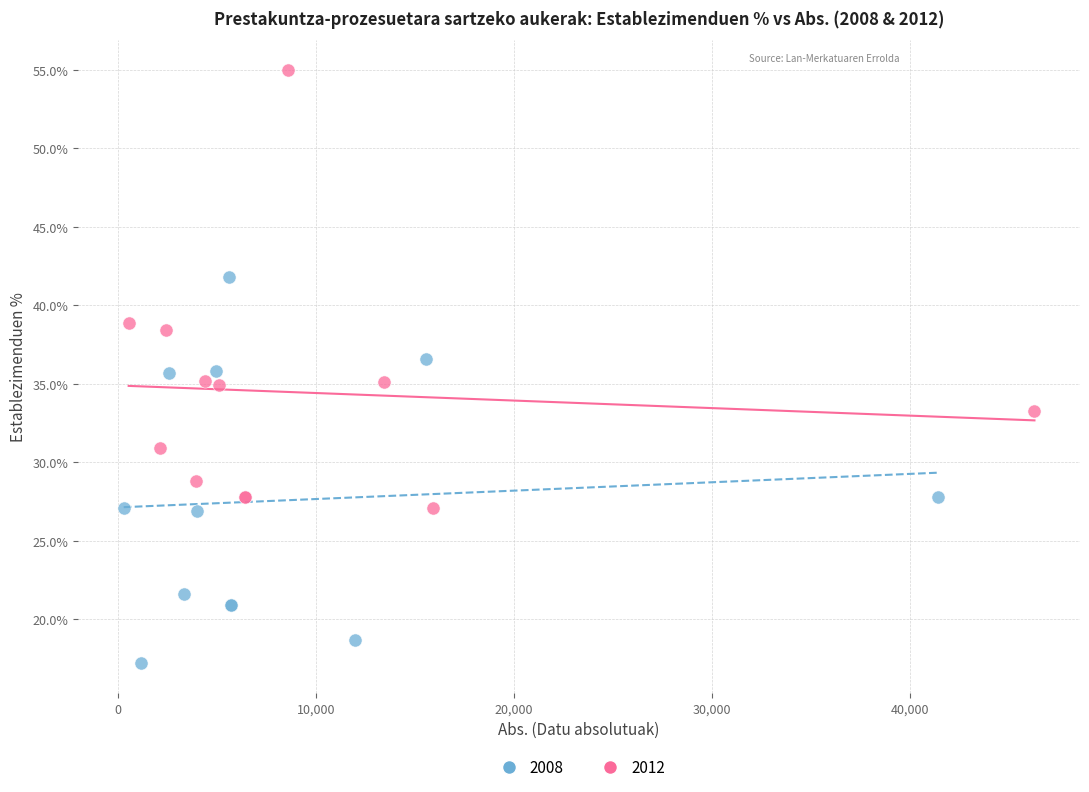

Which series contains the lowest Y value?

2008